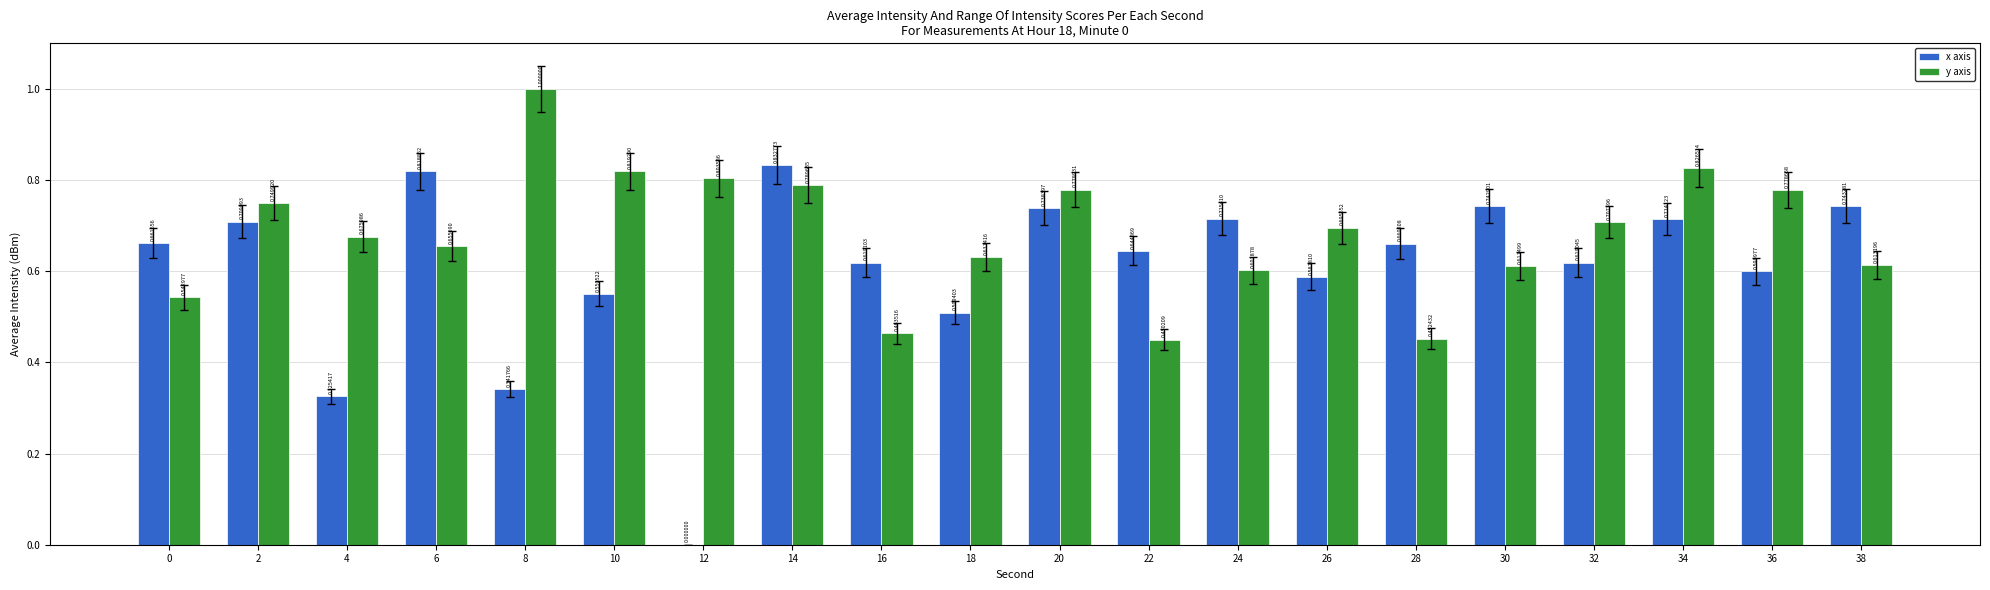

What are all the series names shown in the legend?

x axis, y axis